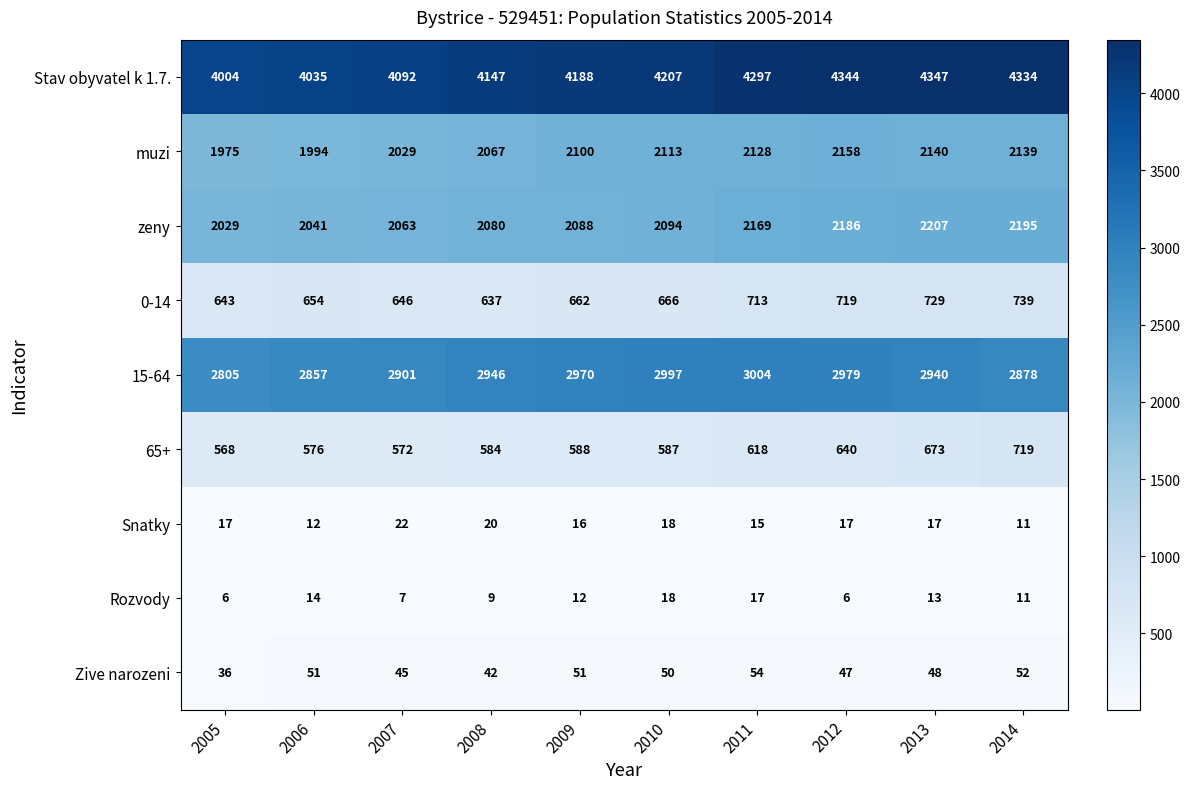

Which series has the largest total across all categories?

Stav obyvatel k 1.7.